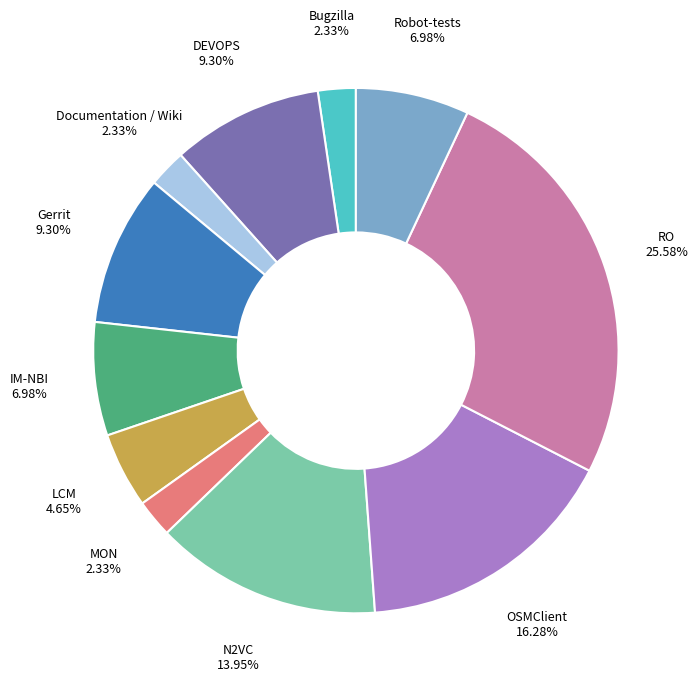

To the nearest percent, what is the average slice percentage?

9%